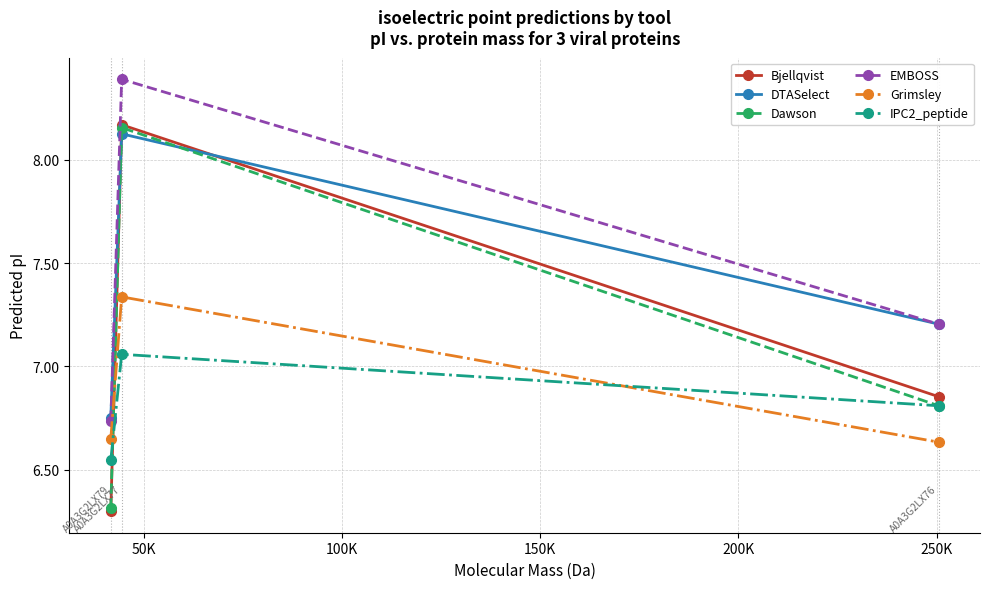

Which series has the widest spread of values?

Bjellqvist